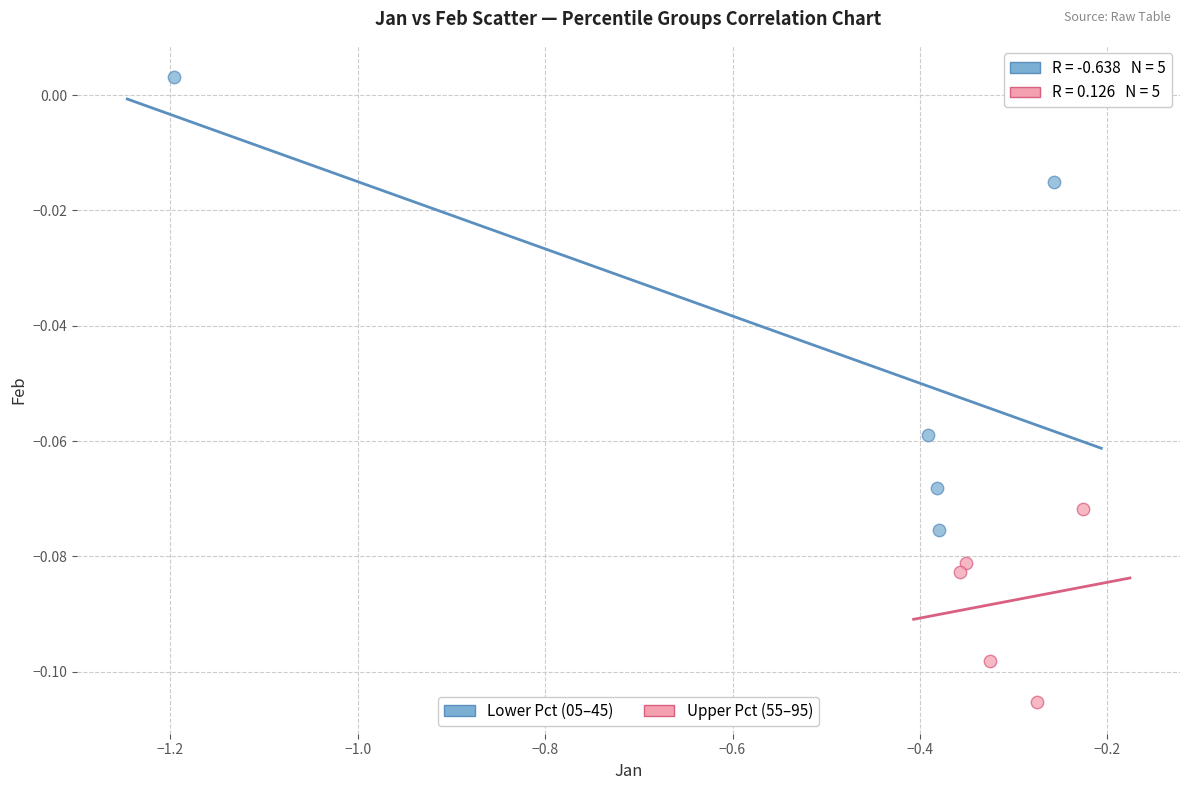

Which series contains the highest Y value?

Lower Pct (05–45)